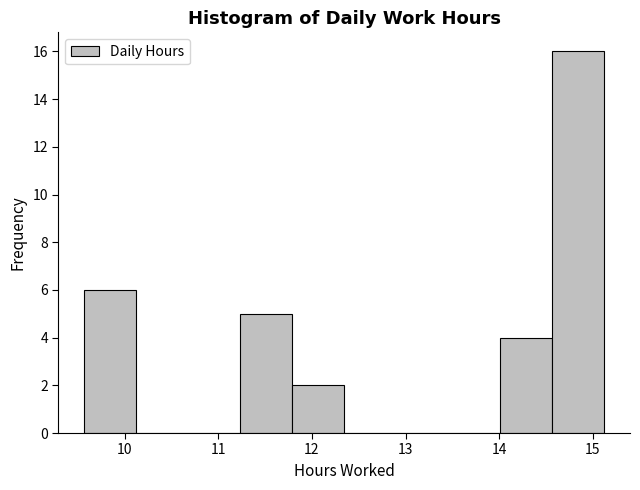

What is the height of the bar covering 11.8 to 12.3 on the x-axis? Neither the bar edges nor the heights are printed on the chart, so give them approximately, as read against the axes.

2